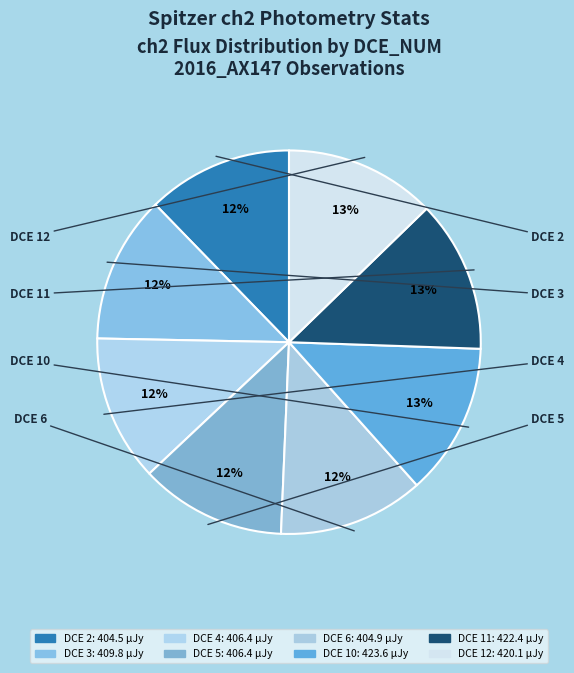

True or false: DCE 10 accounts for 6% of the total.

False